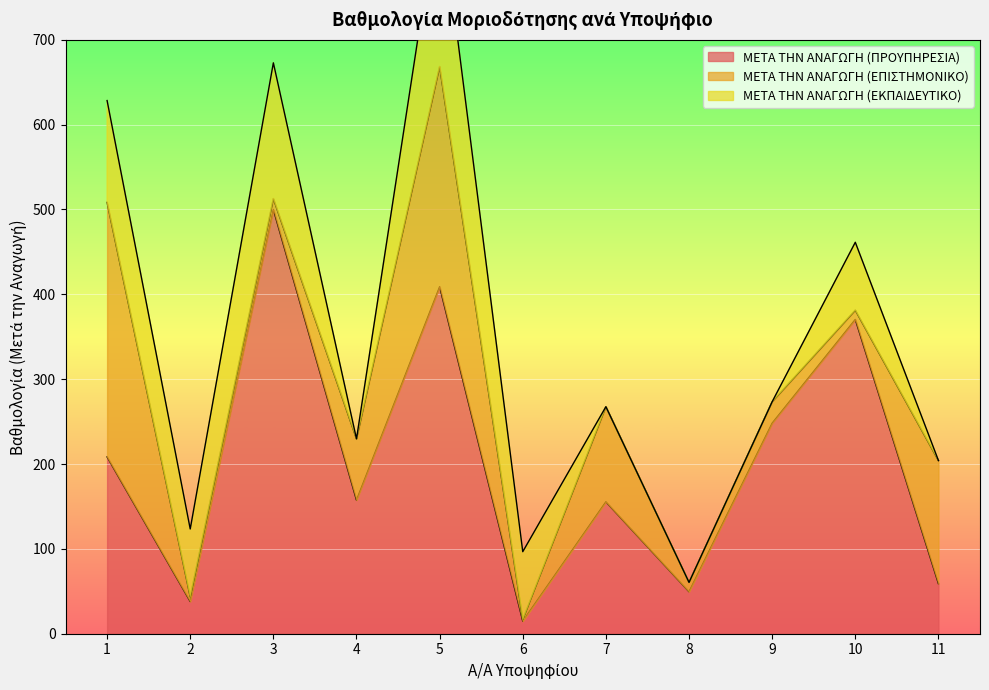

The value of ΜΕΤΑ ΤΗΝ ΑΝΑΓΩΓΗ (ΕΠΙΣΤΗΜΟΝΙΚΟ) at 3 is 7.4. True or false?

False